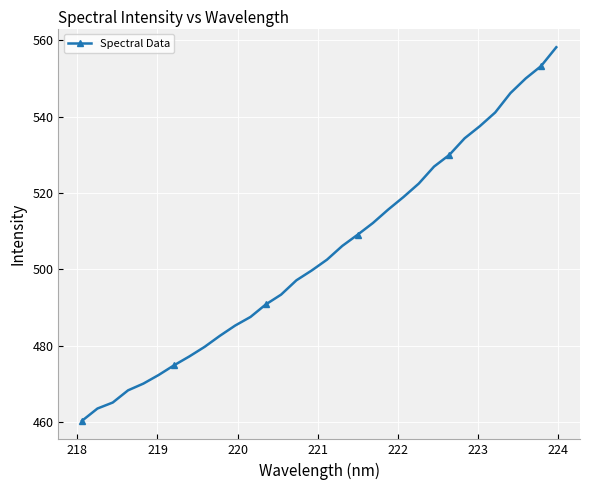

What is the value of the 22nd point from the left?

518.9